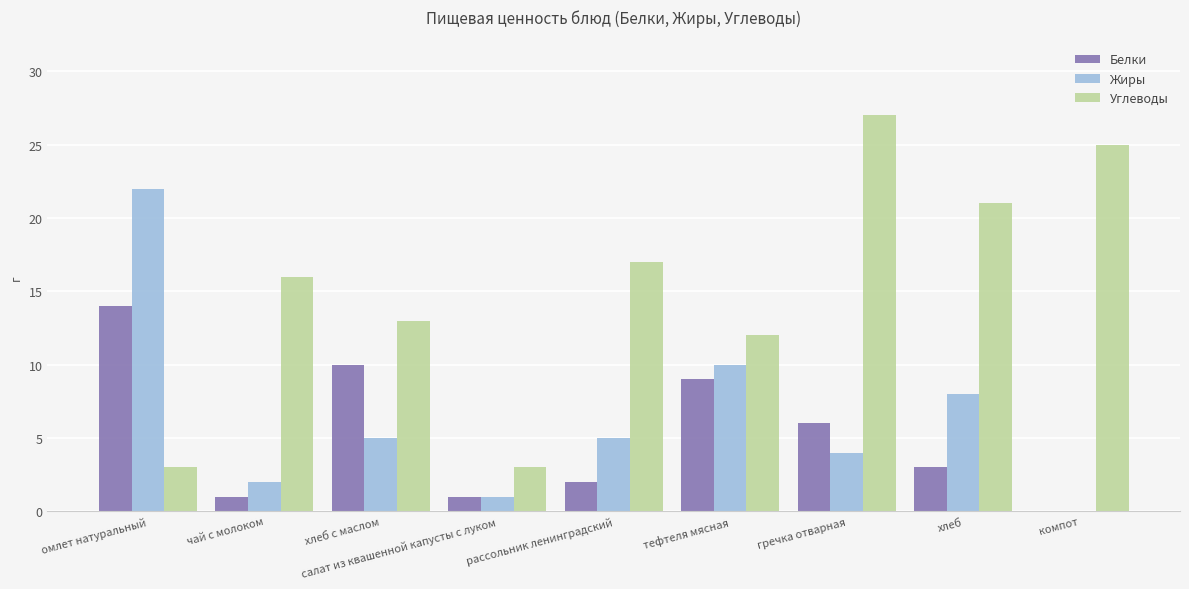

What is the highest value of the Жиры series?

22